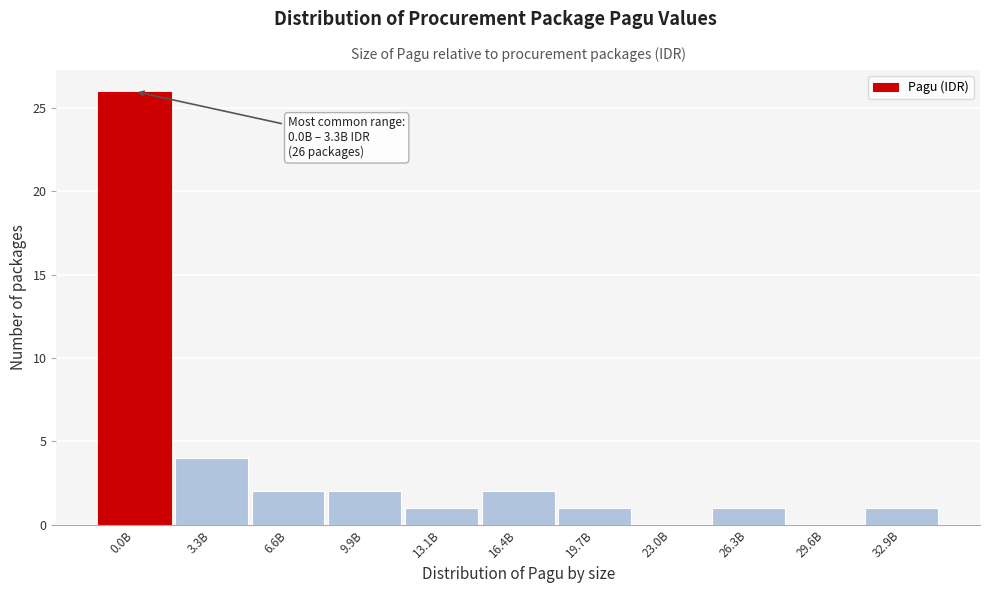

Reading left to right, what are all the values shown in this chart?

0.0B=26	3.3B=4	6.6B=2	9.9B=2	13.1B=1	16.4B=2	19.7B=1	23.0B=0	26.3B=1	29.6B=0	32.9B=1